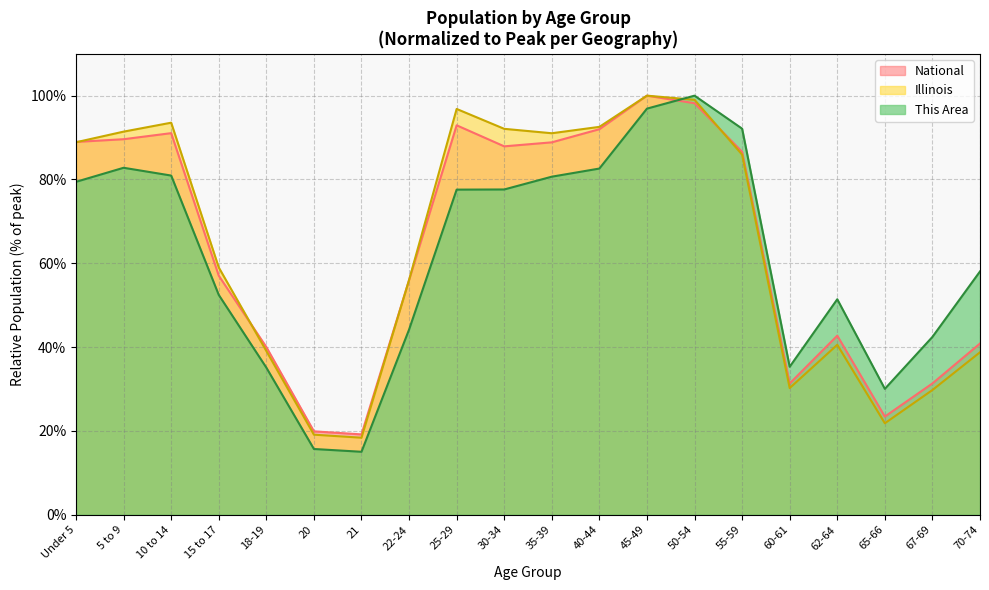

Rank the categories by This Area value from highest to lowest.

50-54, 45-49, 55-59, 5 to 9, 40-44, 10 to 14, 35-39, Under 5, 30-34, 25-29, 70-74, 15 to 17, 62-64, 22-24, 67-69, 60-61, 18-19, 65-66, 20, 21